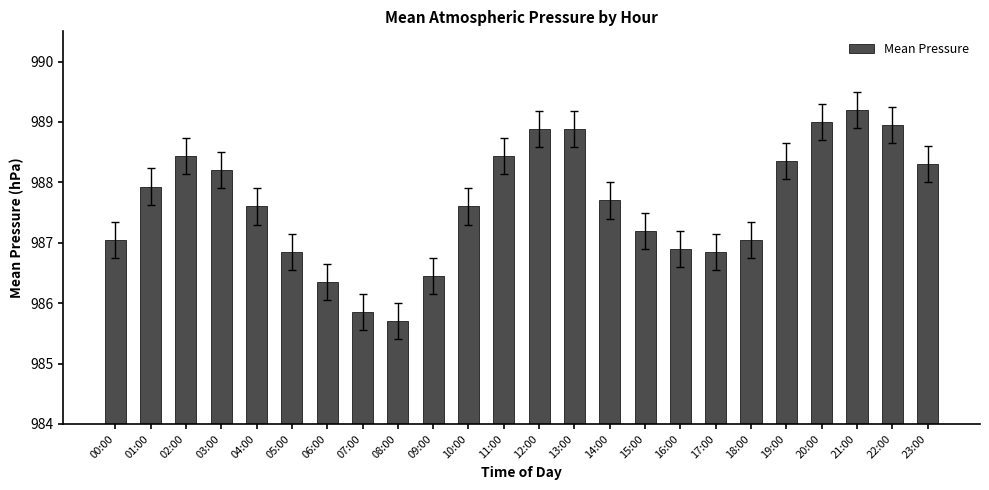

Approximately how many times larger is the value at 10:00 compared to 01:00?

1.0